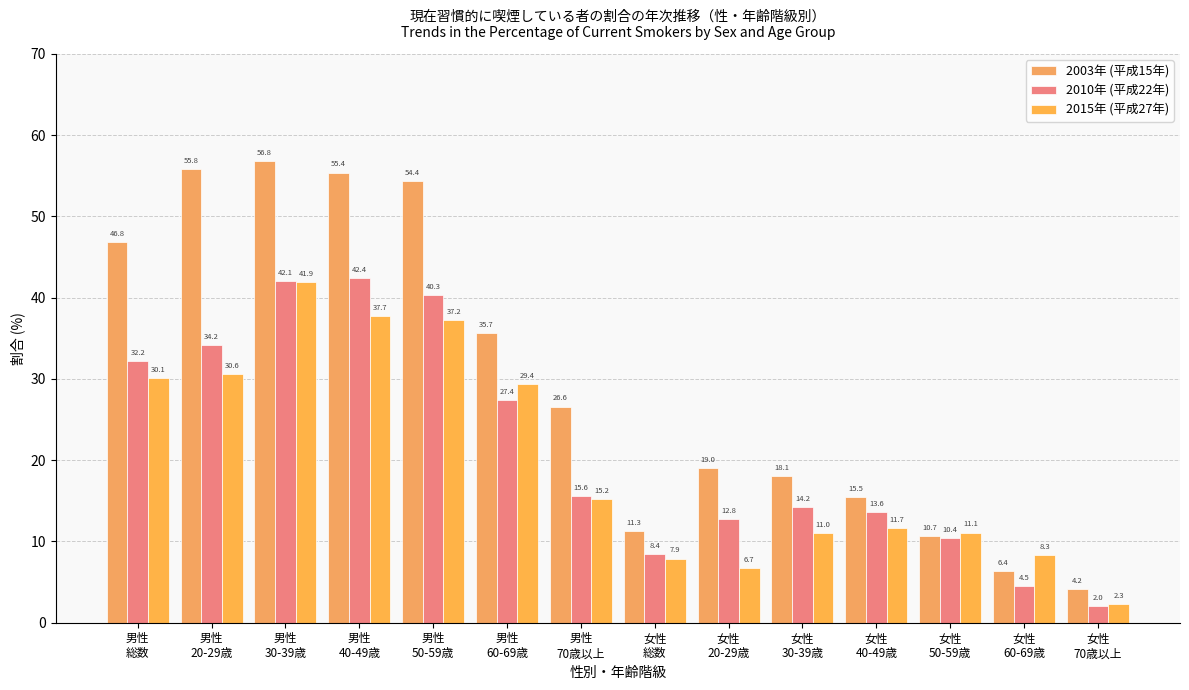

What is the label of the 4th bar from the right?

女性
40-49歳